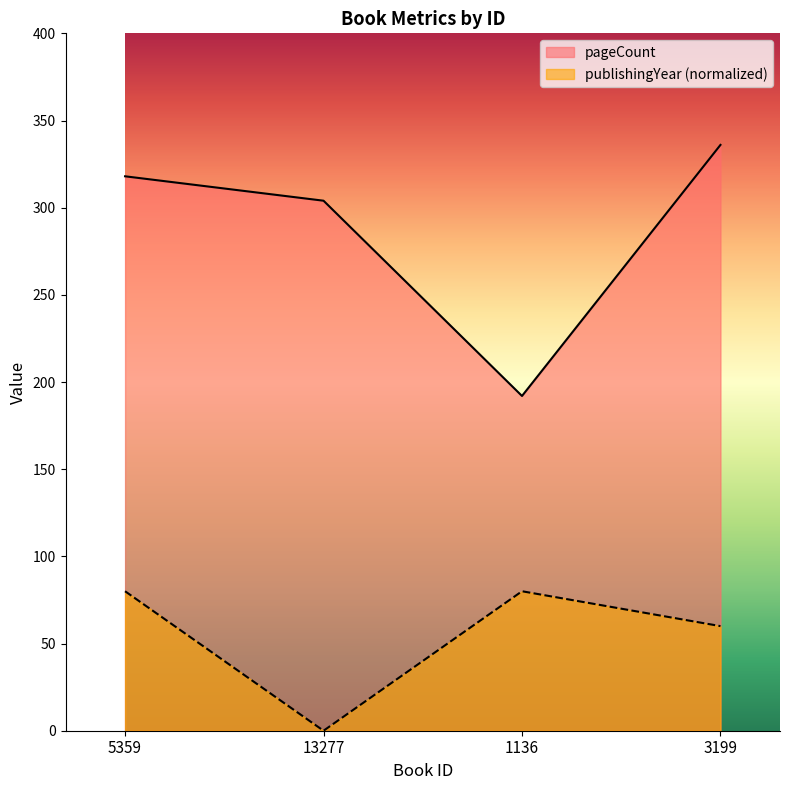

What is the difference between the maximum and minimum values in the publishingYear series?

80